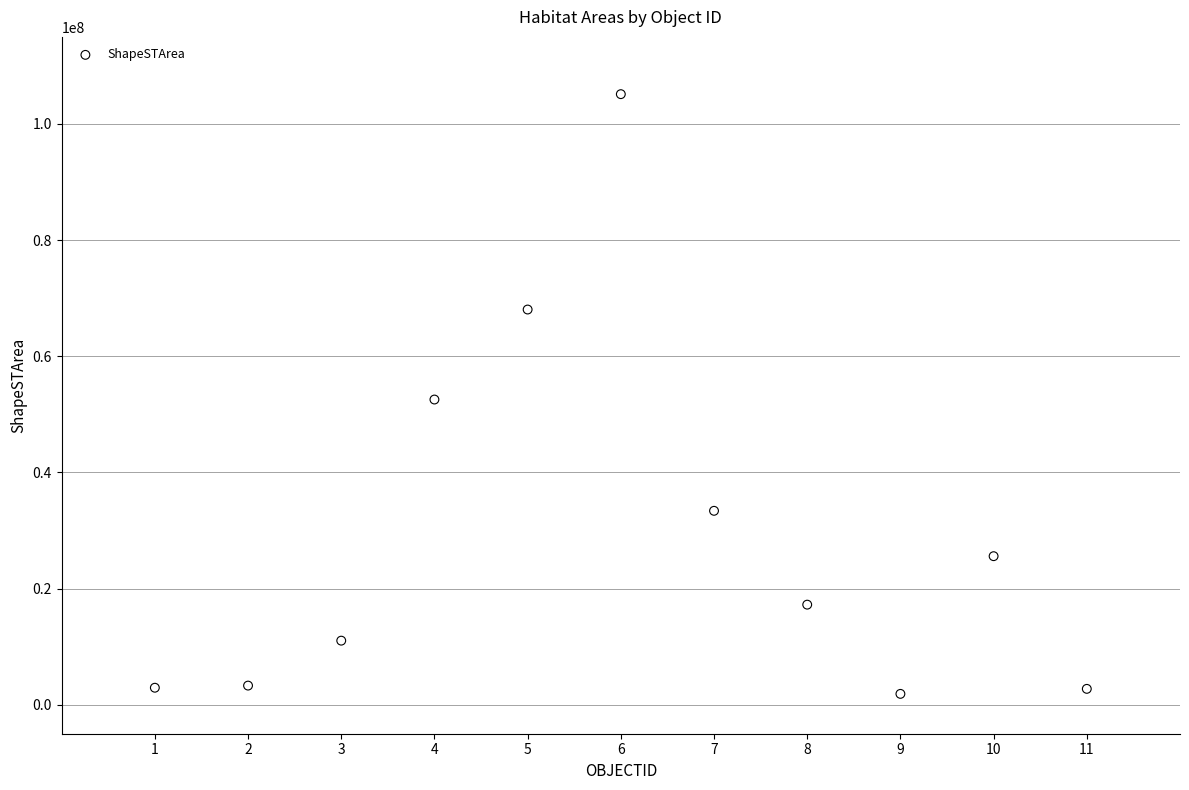

What is the average X value?

6.0